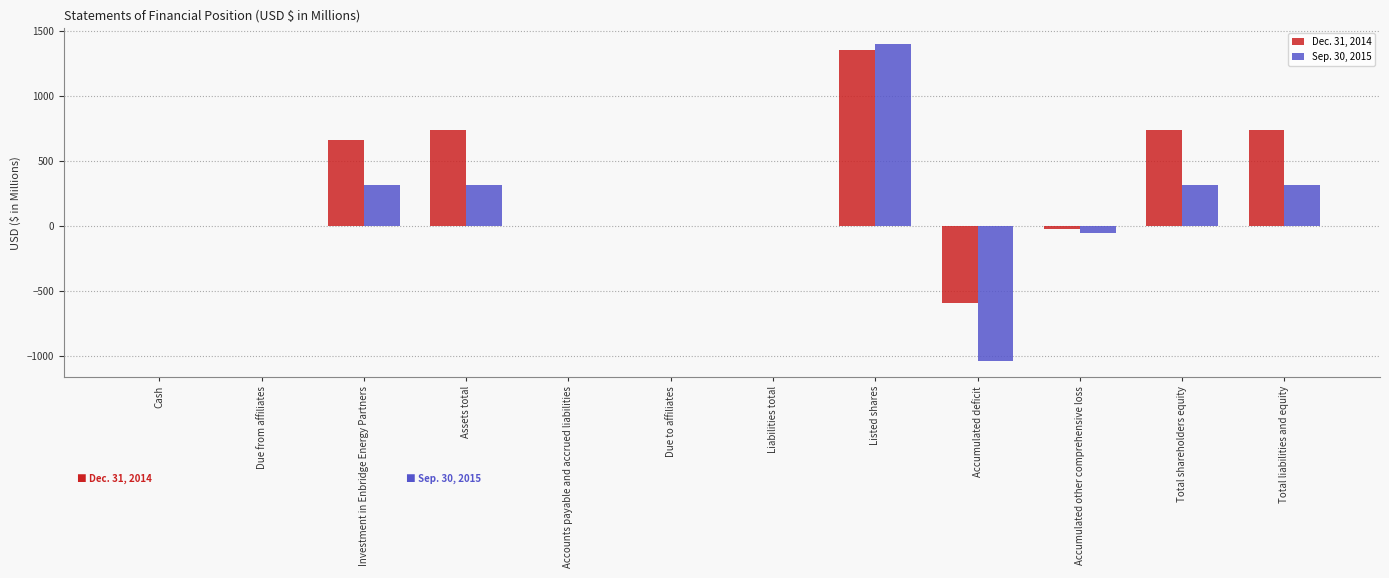

How many data points does each series have?

12